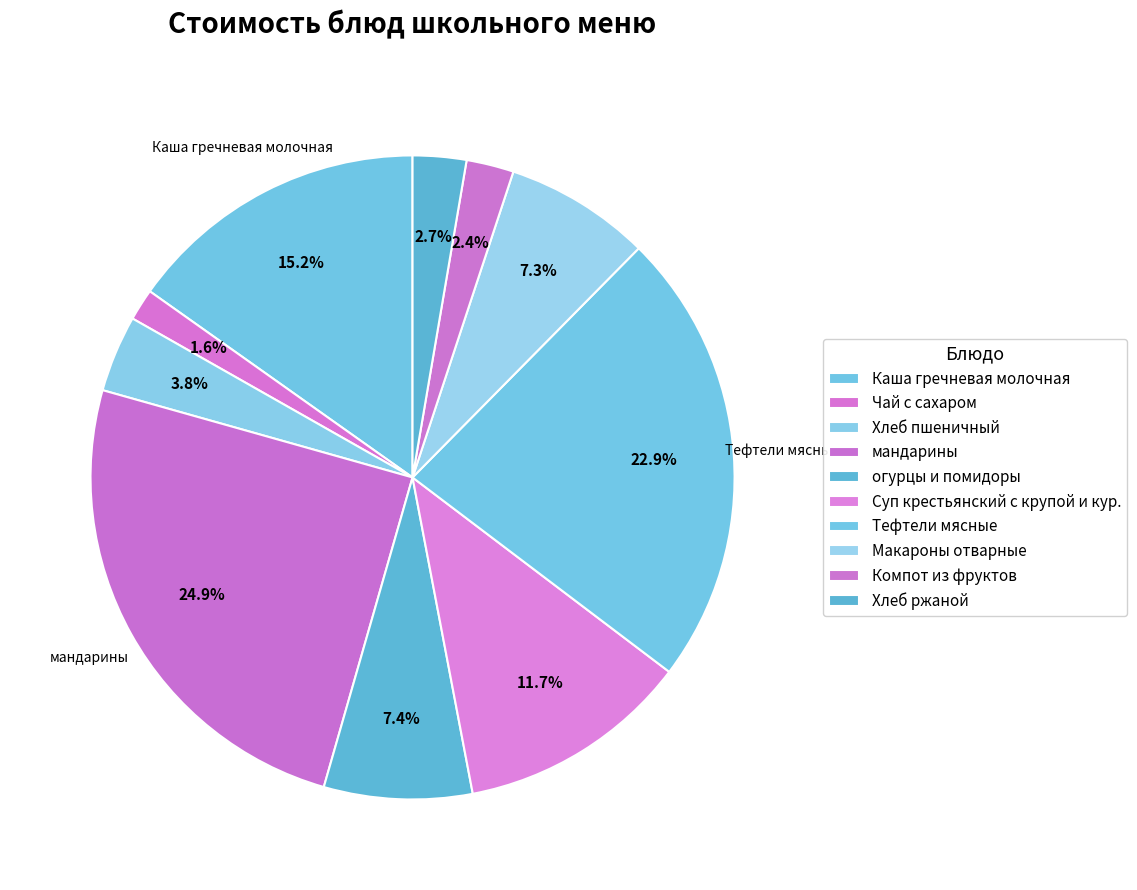

How many segments does this pie chart have?

10